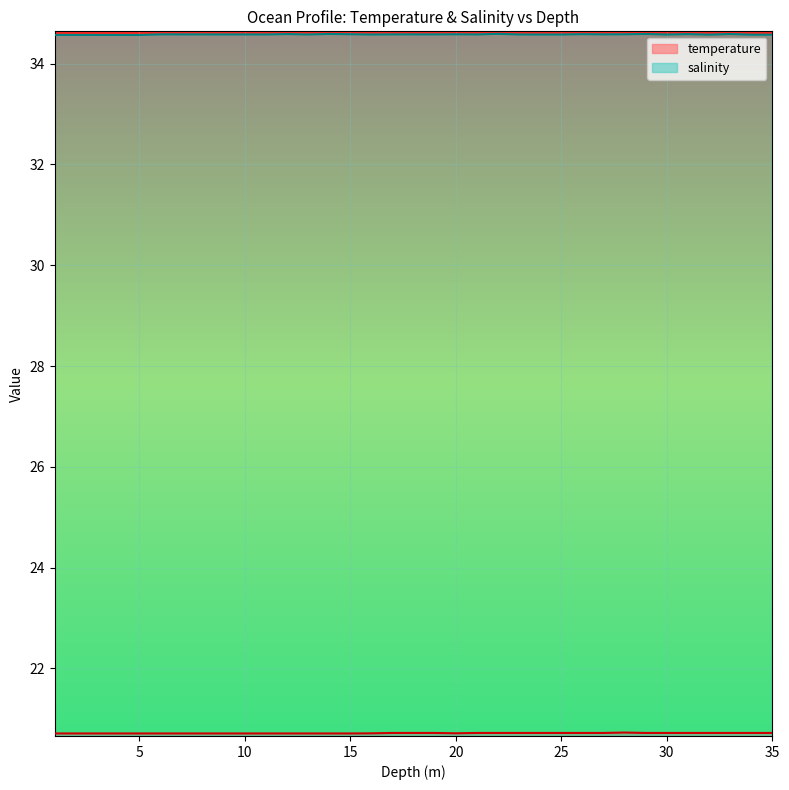

Which series has the largest range (max minus min)?

salinity